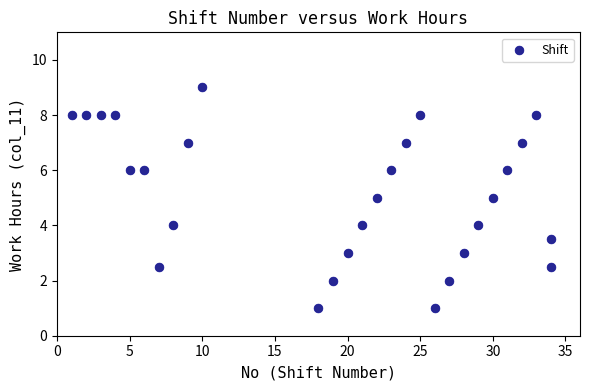

What is the range of Y values (max minus min)?

8.0